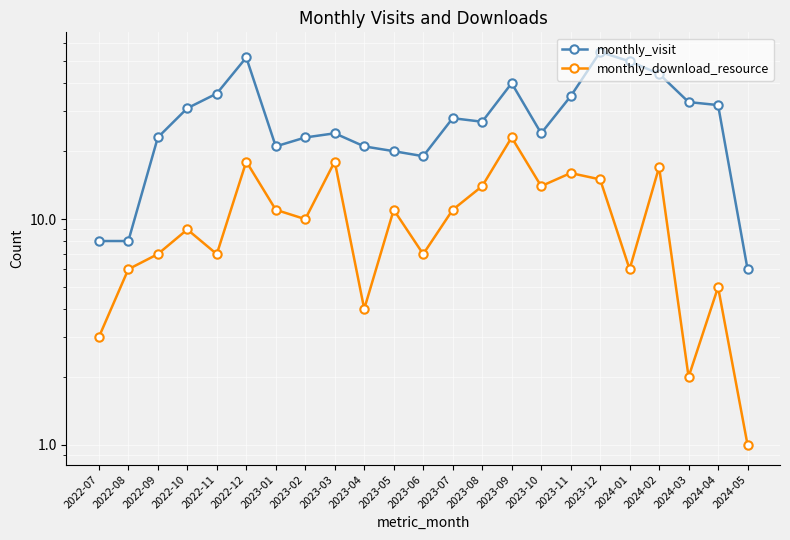

What is the average value of the monthly_download_resource series?

10